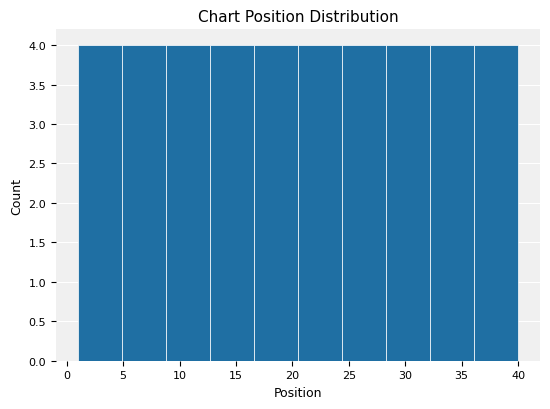

What is the height of the bar covering 16.6 to 20.5 on the x-axis? Neither the bar edges nor the heights are printed on the chart, so give them approximately, as read against the axes.

4